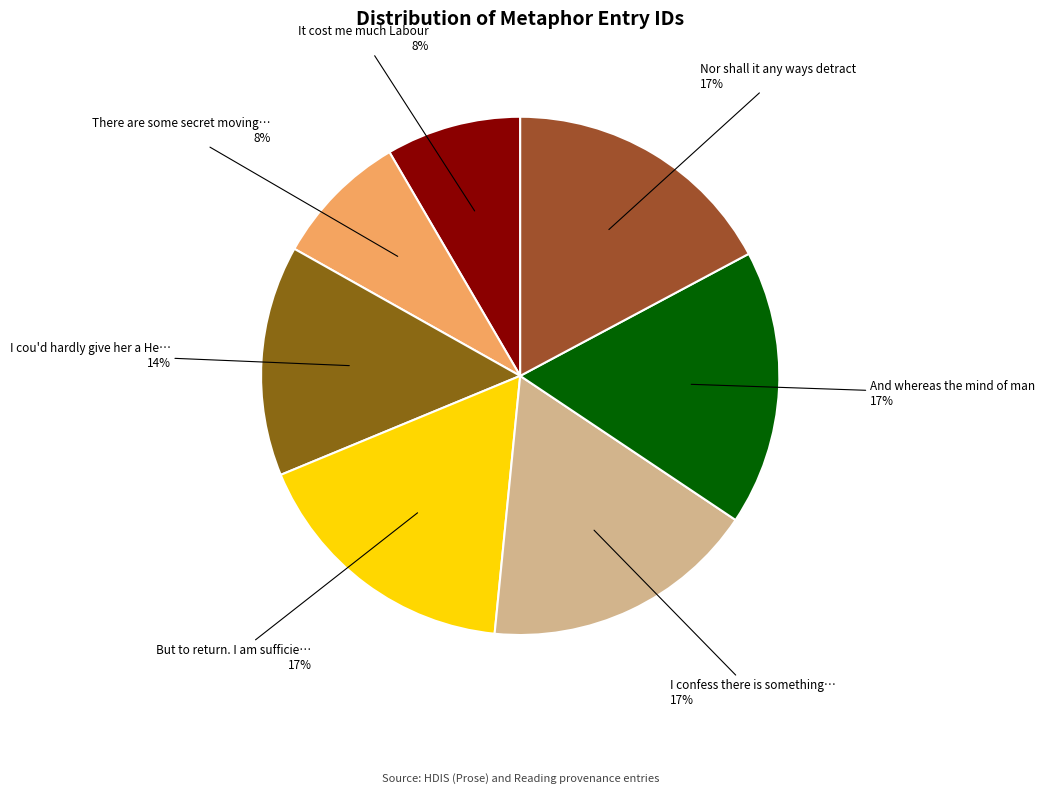

Count the number of slices in the pie.

7